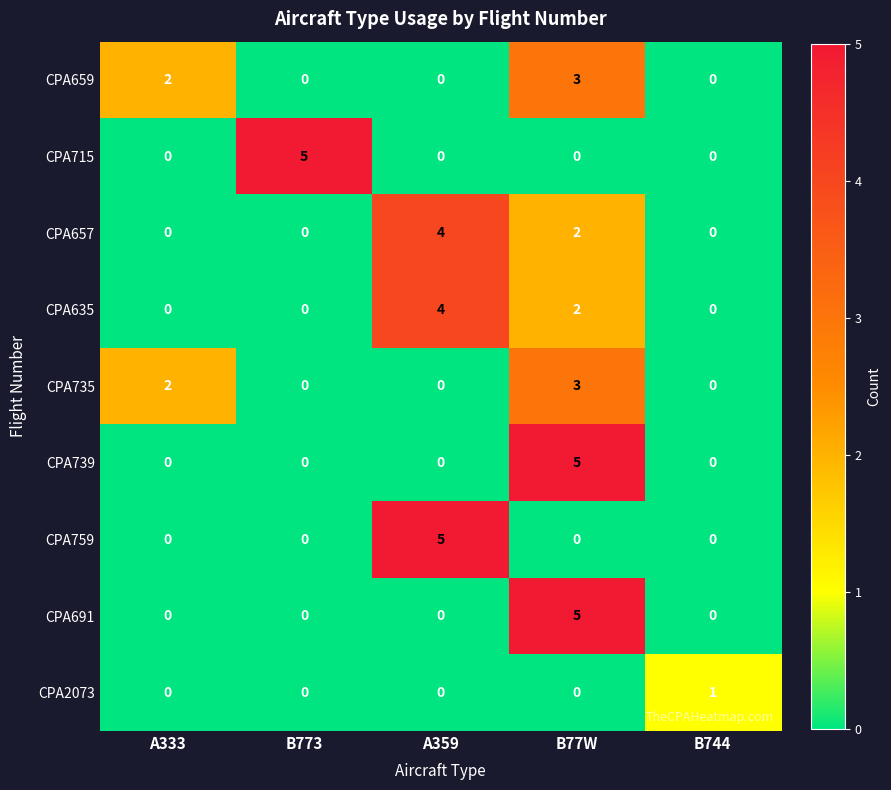

The CPA2073 series shows 0 at B77W. True or false?

True